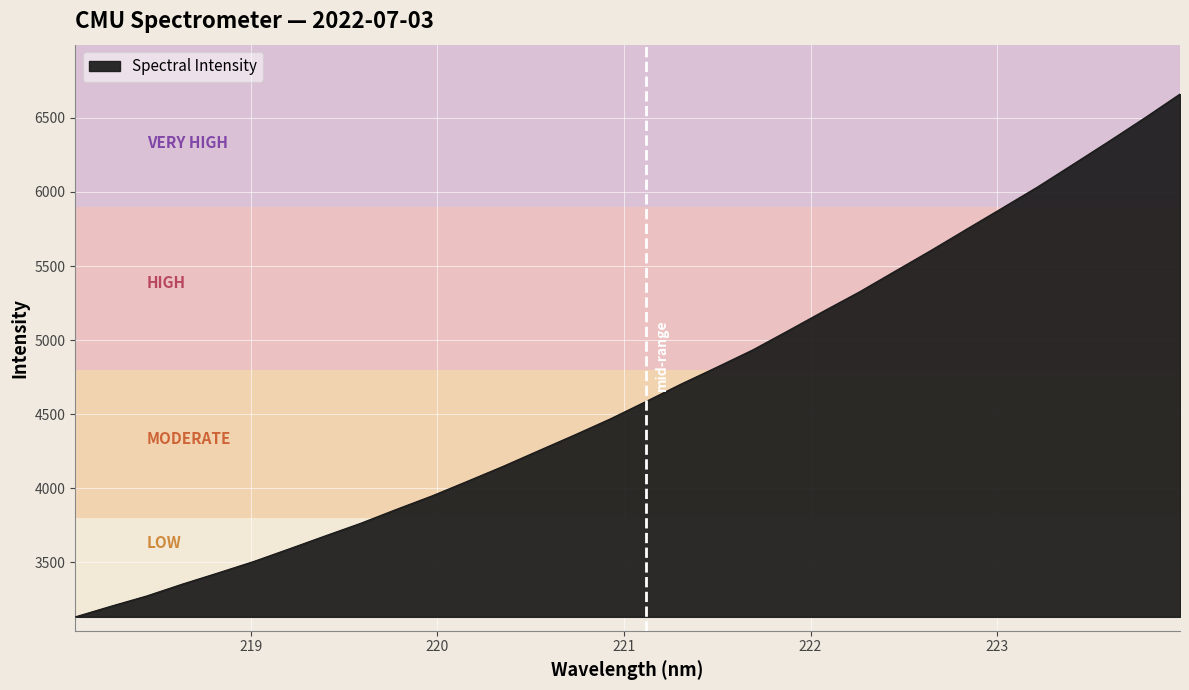

How many lines are shown in the chart?

1